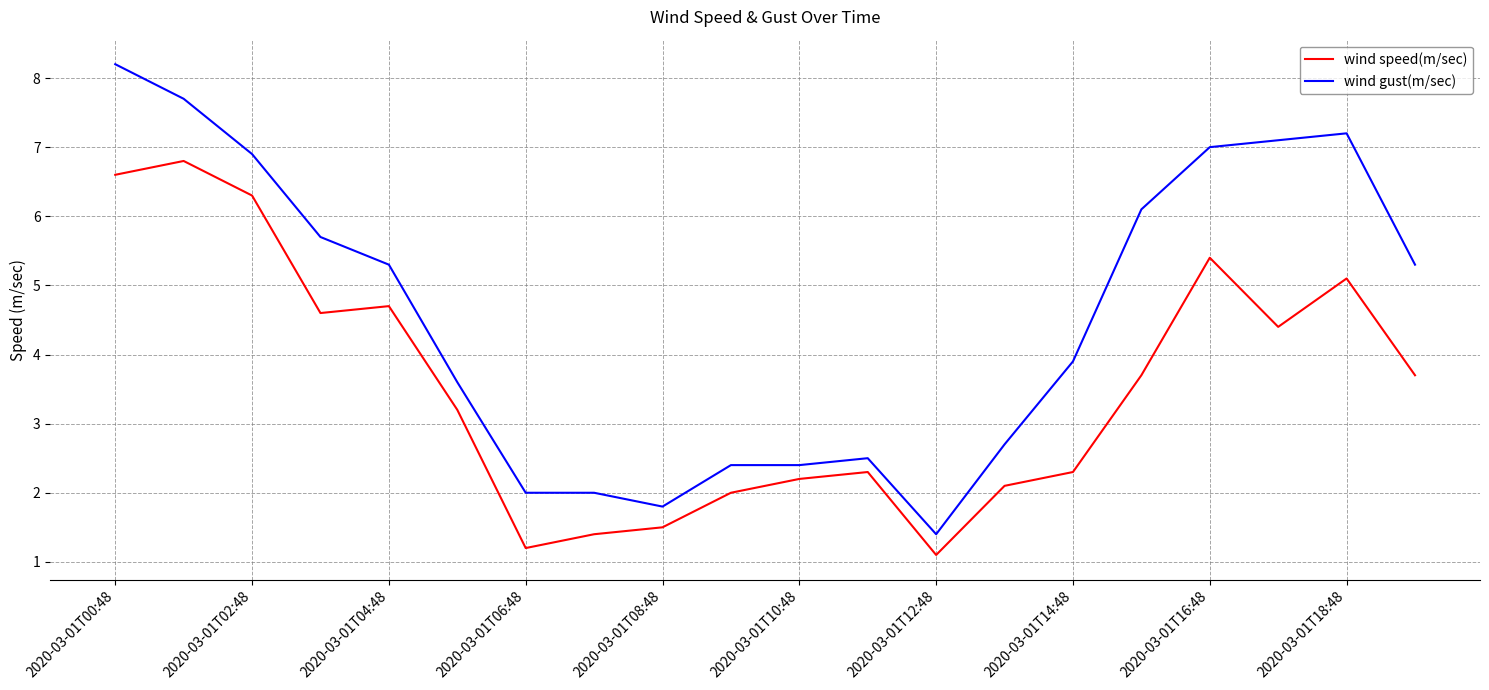

Which series has the largest total across all categories?

wind gust(m/sec)